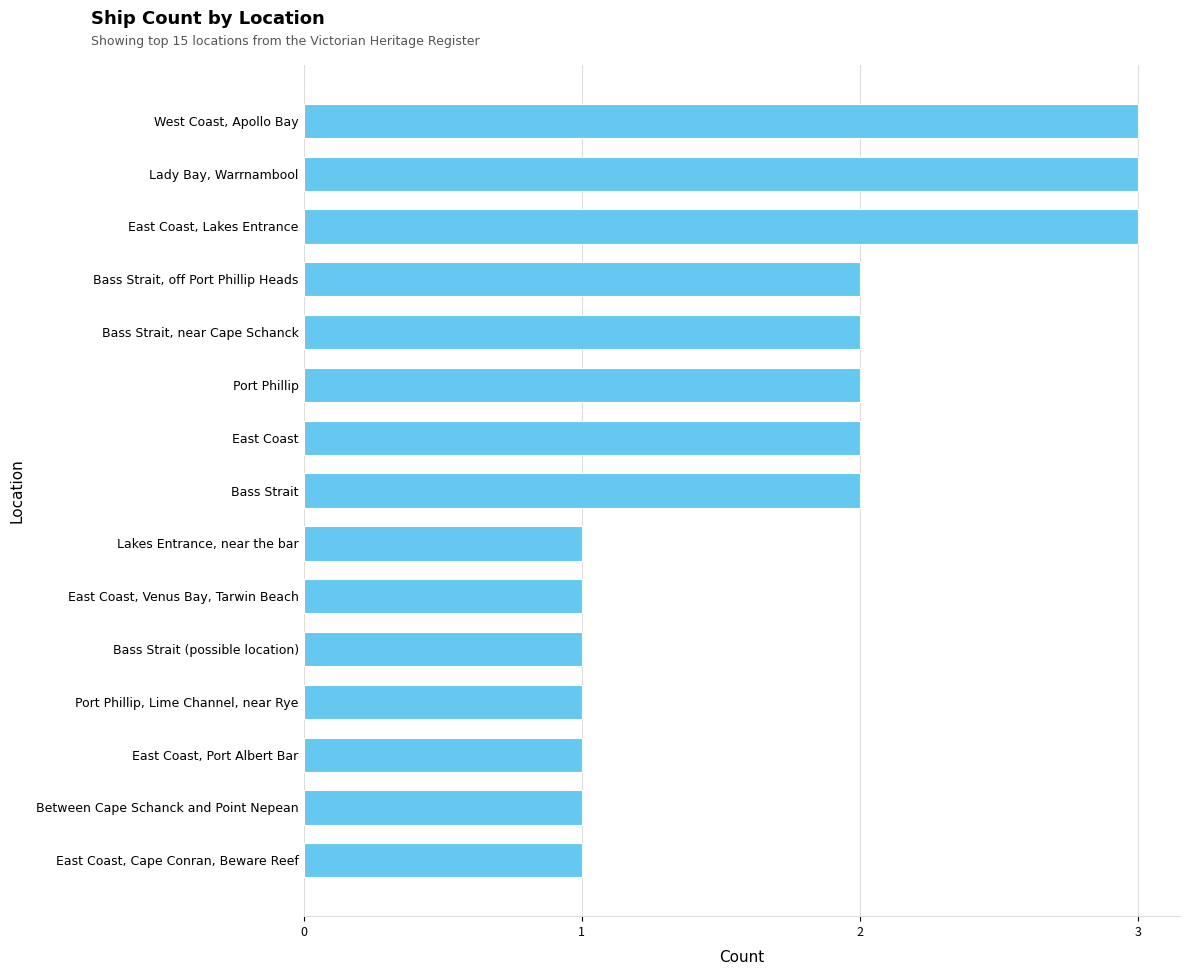

What position from the top is East Coast?

7